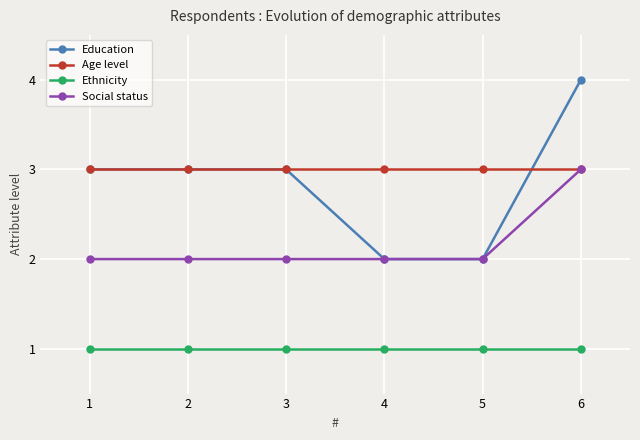

What is the total value across all series at 5?

8